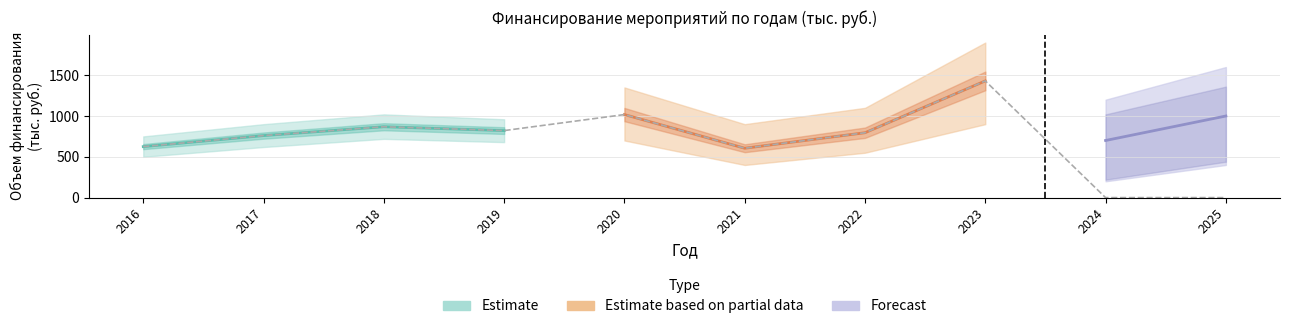

True or false: Estimate has a value of 0.0 at 2024.

True